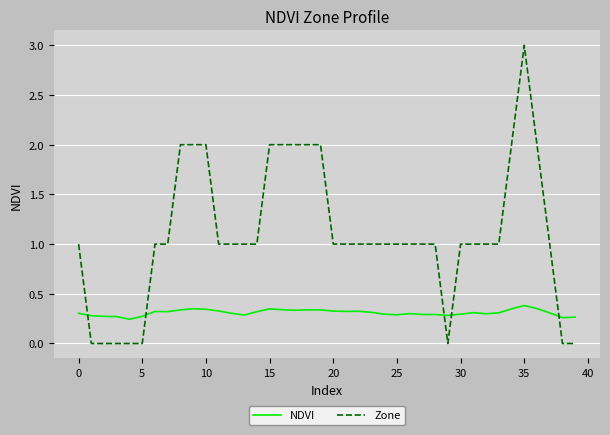

What is the greatest value displayed?

3.0